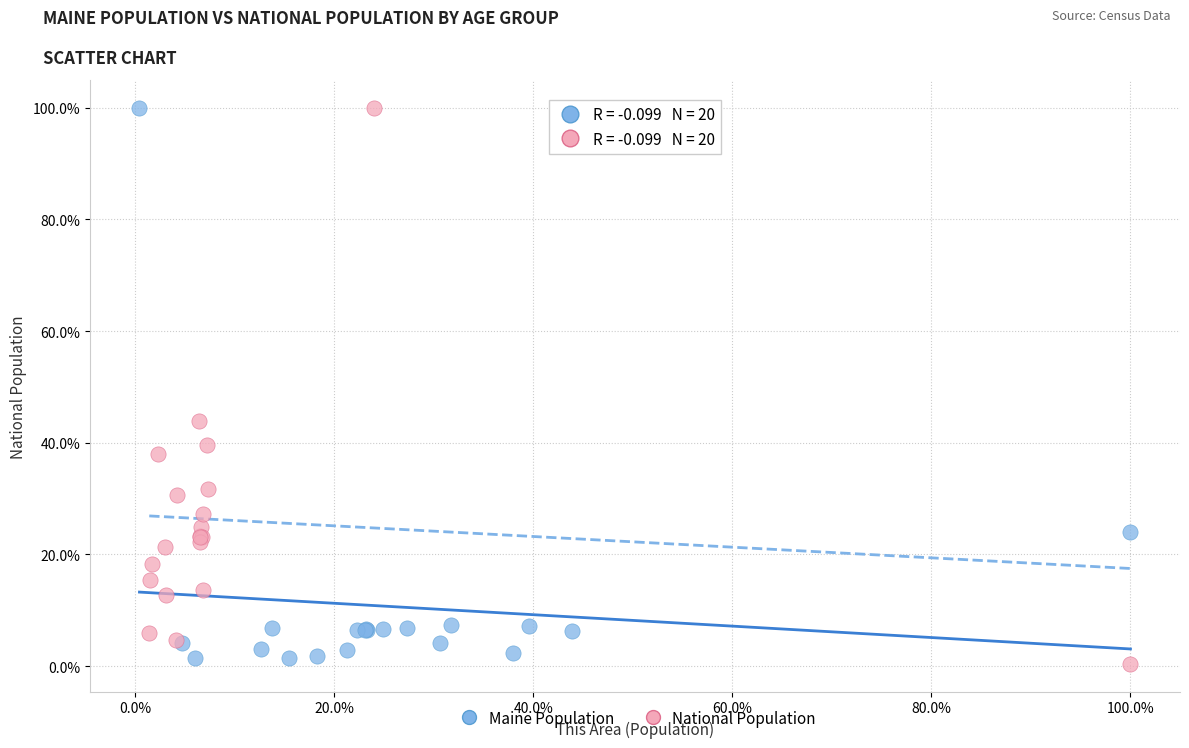

Which series contains the lowest Y value?

National Population